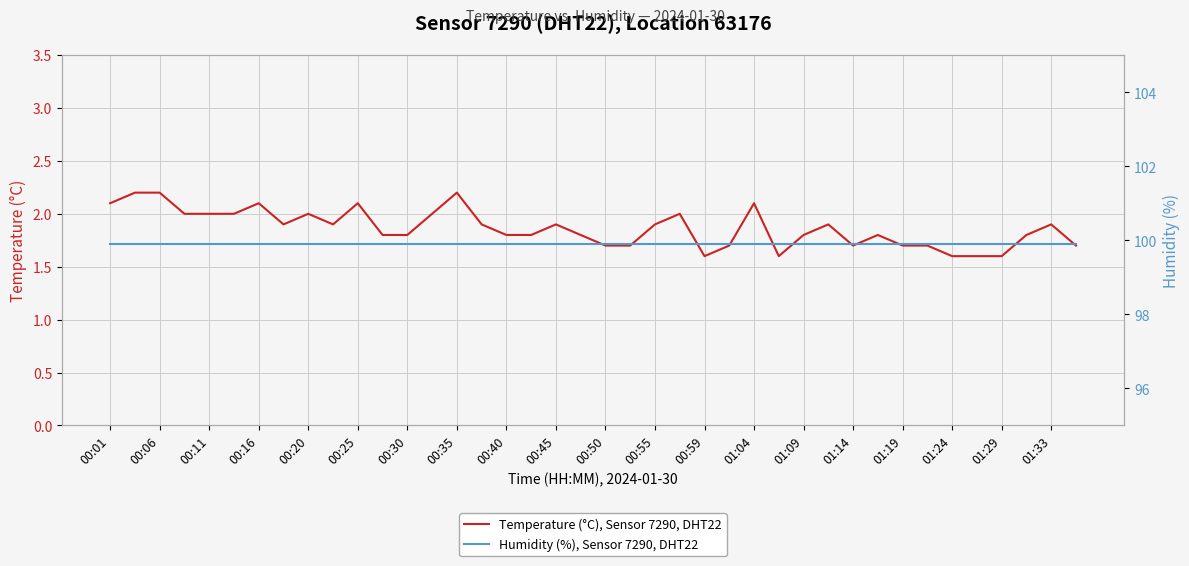

The value of Temperature (°C), Sensor 7290, DHT22 at 00:55 is 1.9. True or false?

True